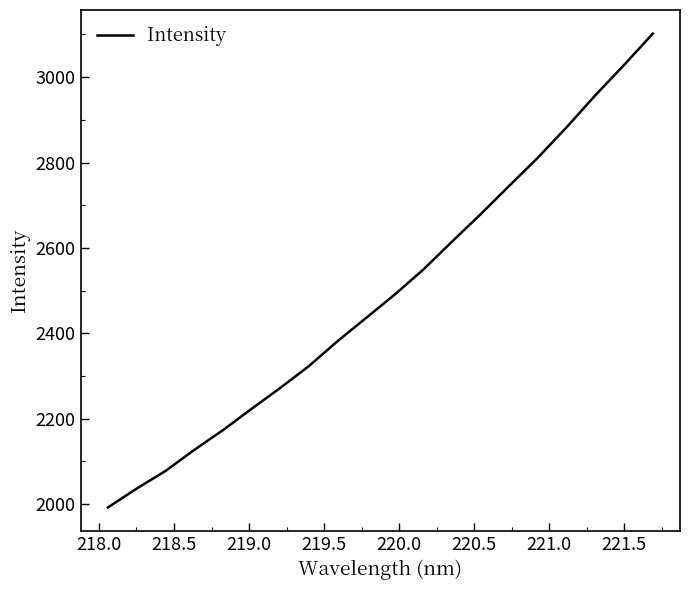

What is the greatest value displayed?

3101.8